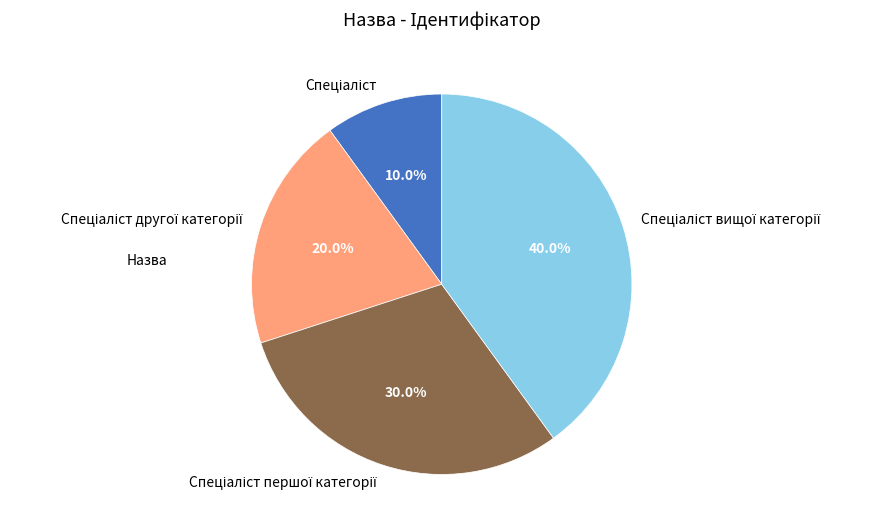

Is there any slice that represents more than half of the pie?

No